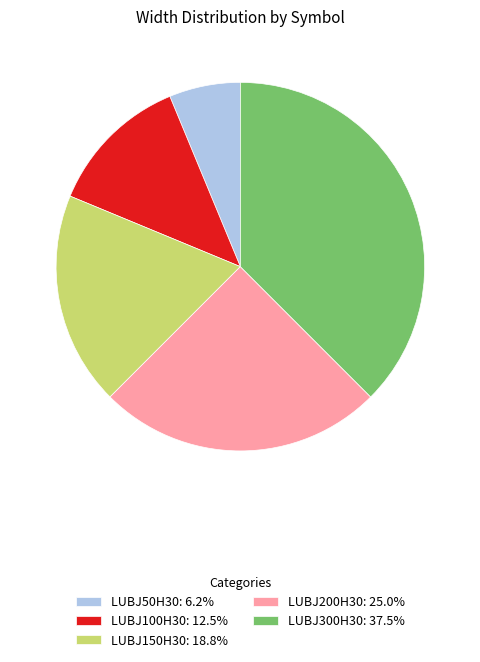

Combined, do LUBJ50H30: 6.2% and LUBJ150H30: 18.8% account for over 50%?

No